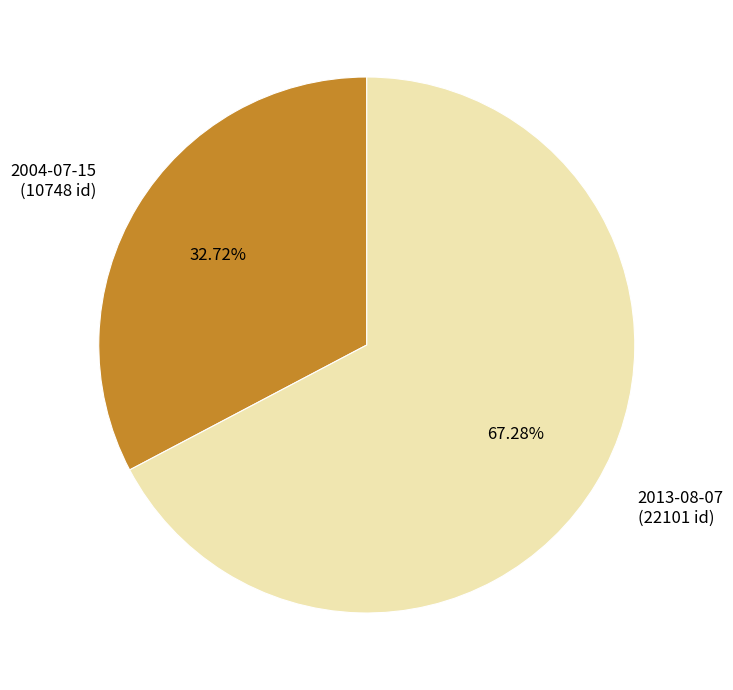

What is the smallest slice in the pie chart?

2004-07-15